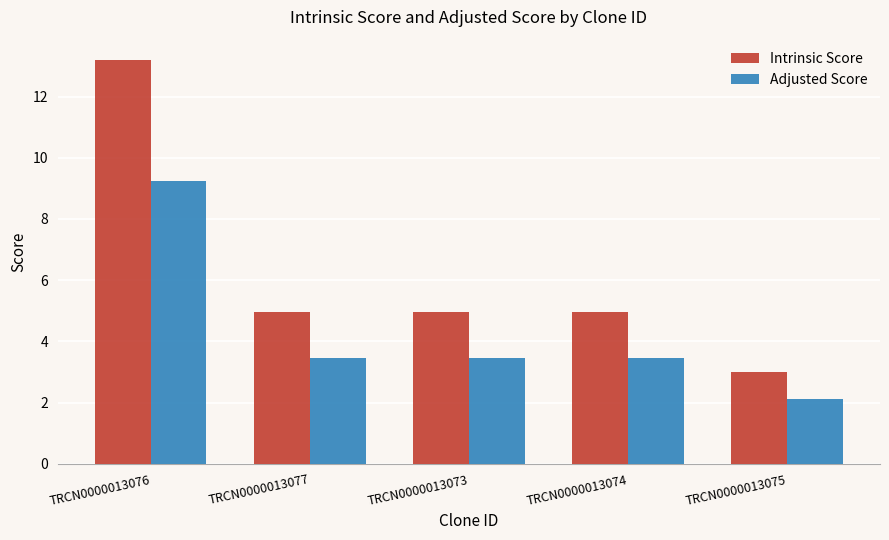

Which series has the largest range (max minus min)?

Intrinsic Score